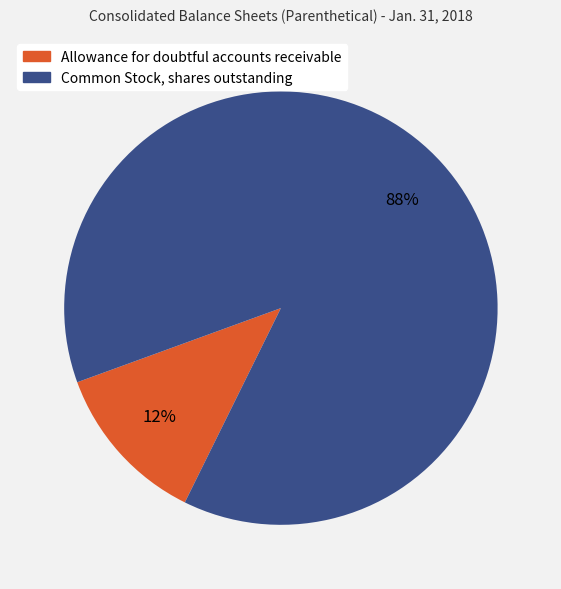

To the nearest percent, what is the combined percentage of Allowance for doubtful accounts receivable and Common Stock, shares outstanding?

100%